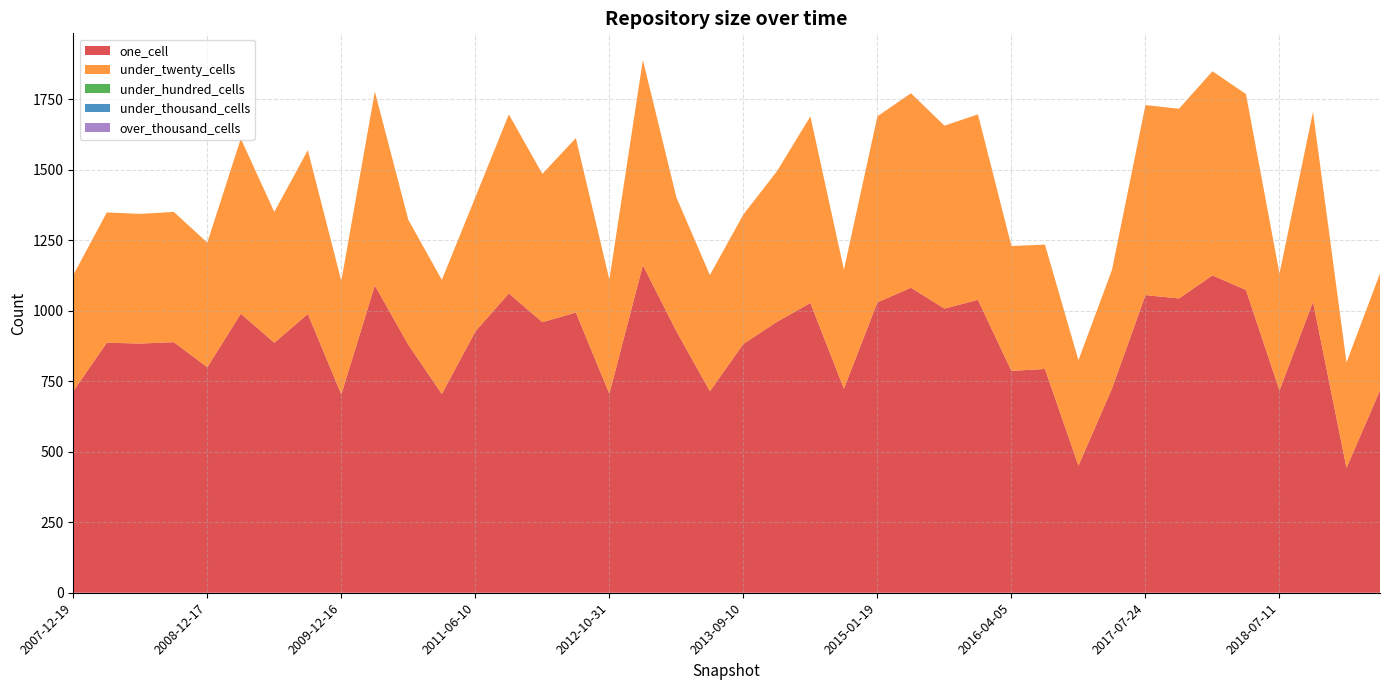

Reading left to right, what are all the values shown in this chart?

one_cell: 2007-12-19=715	2008-04-01=887	2008-06-27=884	2008-10-10=889	2008-12-17=800	2009-04-06=990	2009-06-17=887	2009-09-25=989	2009-12-16=704	2010-04-01=1090	2010-07-26=880	2011-02-21=705	2011-06-10=927	2012-01-18=1062	2012-03-26=960	2012-07-13=994	2012-10-31=706	2013-02-20=1162	2013-05-21=928	2013-07-09=715	2013-09-10=883	2013-12-20=961	2014-03-28=1028	2014-09-08=724	2015-01-19=1030	2015-04-09=1082	2015-07-03=1008	2016-01-04=1039	2016-04-05=787	2016-07-04=794	2016-10-07=451	2017-04-12=724	2017-07-24=1056	2017-10-12=1044	2017-12-22=1126	2018-04-09=1074	2018-07-11=718	2019-01-01=1032	2019-07-01=443	2020-01-01=718
under_twenty_cells: 2007-12-19=412	2008-04-01=462	2008-06-27=460	2008-10-10=462	2008-12-17=442	2009-04-06=621	2009-06-17=464	2009-09-25=581	2009-12-16=402	2010-04-01=688	2010-07-26=443	2011-02-21=405	2011-06-10=476	2012-01-18=635	2012-03-26=526	2012-07-13=619	2012-10-31=405	2013-02-20=728	2013-05-21=475	2013-07-09=412	2013-09-10=459	2013-12-20=534	2014-03-28=662	2014-09-08=422	2015-01-19=660	2015-04-09=690	2015-07-03=649	2016-01-04=658	2016-04-05=443	2016-07-04=441	2016-10-07=374	2017-04-12=421	2017-07-24=674	2017-10-12=673	2017-12-22=724	2018-04-09=695	2018-07-11=414	2019-01-01=674	2019-07-01=374	2020-01-01=415
under_hundred_cells: 2007-12-19=0	2008-04-01=0	2008-06-27=0	2008-10-10=0	2008-12-17=0	2009-04-06=0	2009-06-17=0	2009-09-25=0	2009-12-16=0	2010-04-01=0	2010-07-26=0	2011-02-21=0	2011-06-10=0	2012-01-18=0	2012-03-26=0	2012-07-13=0	2012-10-31=0	2013-02-20=0	2013-05-21=0	2013-07-09=0	2013-09-10=0	2013-12-20=0	2014-03-28=0	2014-09-08=0	2015-01-19=0	2015-04-09=0	2015-07-03=0	2016-01-04=0	2016-04-05=0	2016-07-04=0	2016-10-07=0	2017-04-12=0	2017-07-24=0	2017-10-12=0	2017-12-22=0	2018-04-09=0	2018-07-11=0	2019-01-01=0	2019-07-01=0	2020-01-01=0
under_thousand_cells: 2007-12-19=0	2008-04-01=0	2008-06-27=0	2008-10-10=0	2008-12-17=0	2009-04-06=0	2009-06-17=0	2009-09-25=0	2009-12-16=0	2010-04-01=0	2010-07-26=0	2011-02-21=0	2011-06-10=0	2012-01-18=0	2012-03-26=0	2012-07-13=0	2012-10-31=0	2013-02-20=0	2013-05-21=0	2013-07-09=0	2013-09-10=0	2013-12-20=0	2014-03-28=0	2014-09-08=0	2015-01-19=0	2015-04-09=0	2015-07-03=0	2016-01-04=0	2016-04-05=0	2016-07-04=0	2016-10-07=0	2017-04-12=0	2017-07-24=0	2017-10-12=0	2017-12-22=0	2018-04-09=0	2018-07-11=0	2019-01-01=0	2019-07-01=0	2020-01-01=0
over_thousand_cells: 2007-12-19=0	2008-04-01=0	2008-06-27=0	2008-10-10=0	2008-12-17=0	2009-04-06=0	2009-06-17=0	2009-09-25=0	2009-12-16=0	2010-04-01=0	2010-07-26=0	2011-02-21=0	2011-06-10=0	2012-01-18=0	2012-03-26=0	2012-07-13=0	2012-10-31=0	2013-02-20=0	2013-05-21=0	2013-07-09=0	2013-09-10=0	2013-12-20=0	2014-03-28=0	2014-09-08=0	2015-01-19=0	2015-04-09=0	2015-07-03=0	2016-01-04=0	2016-04-05=0	2016-07-04=0	2016-10-07=0	2017-04-12=0	2017-07-24=0	2017-10-12=0	2017-12-22=0	2018-04-09=0	2018-07-11=0	2019-01-01=0	2019-07-01=0	2020-01-01=0